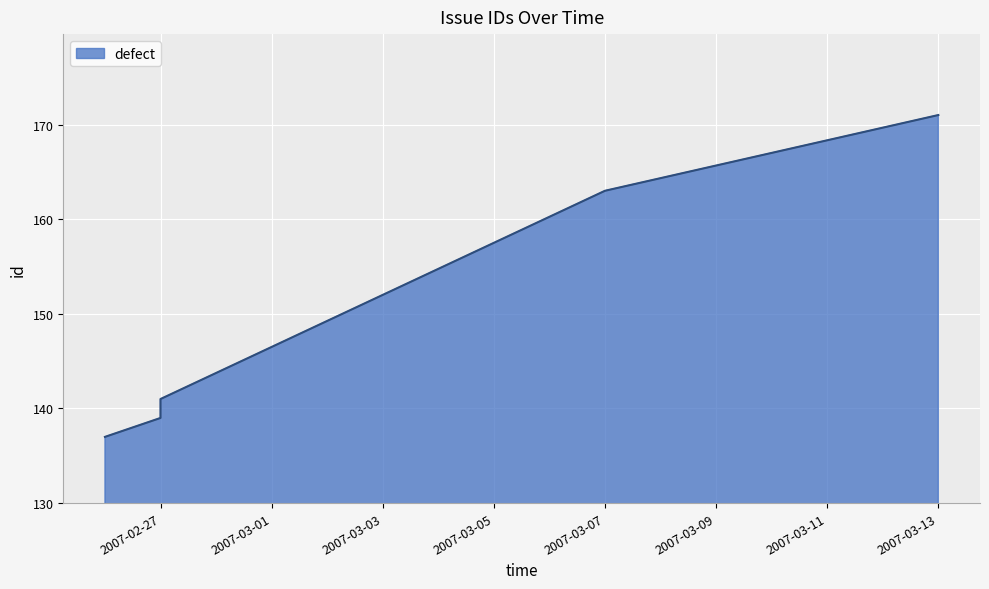

Read the value at 2007-02-27, to the nearest 10.

140